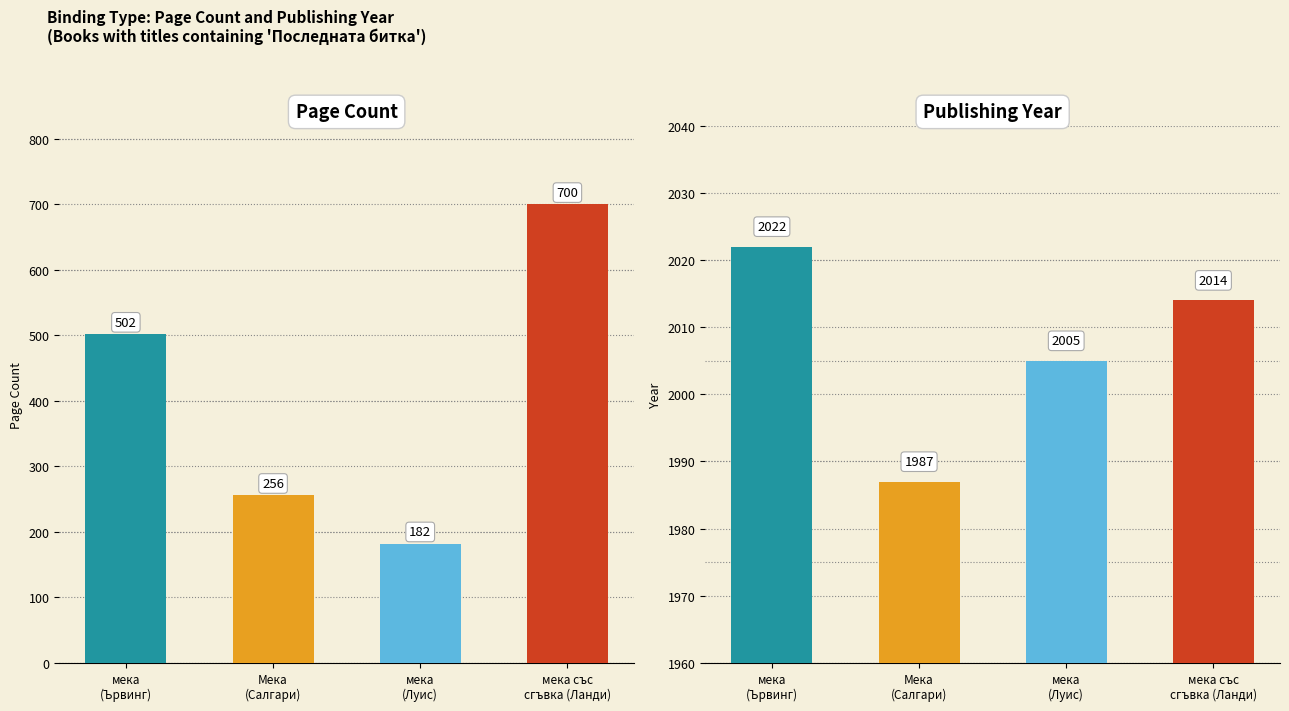

What are all the series names shown in the legend?

pageCount, publishingYear